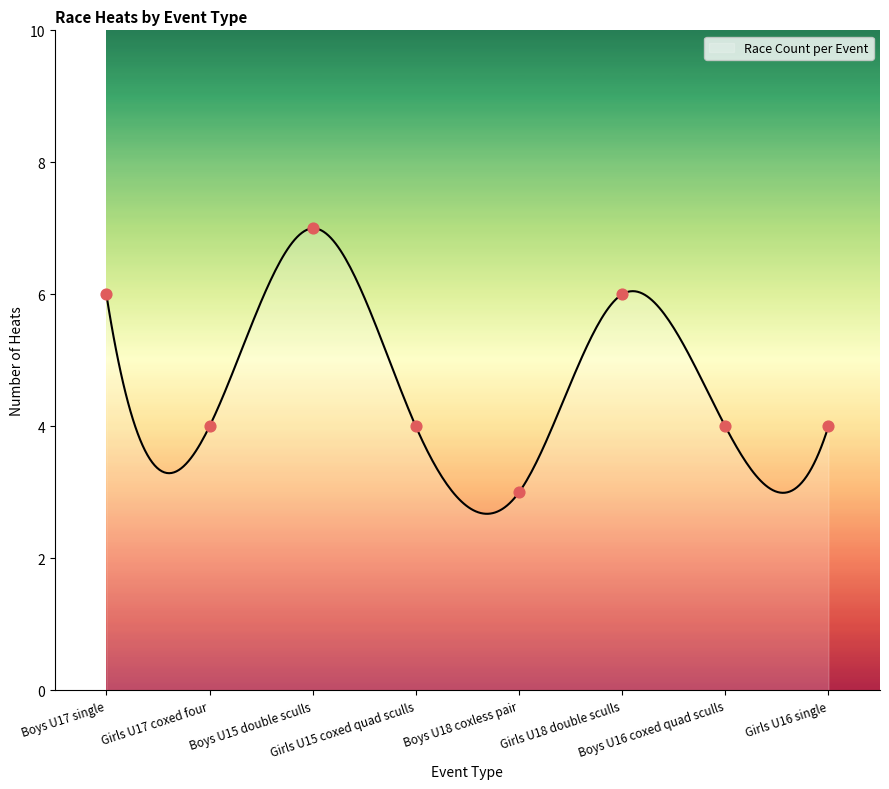

Between Girls U16 single and Girls U18 double sculls, which is larger?

Girls U18 double sculls